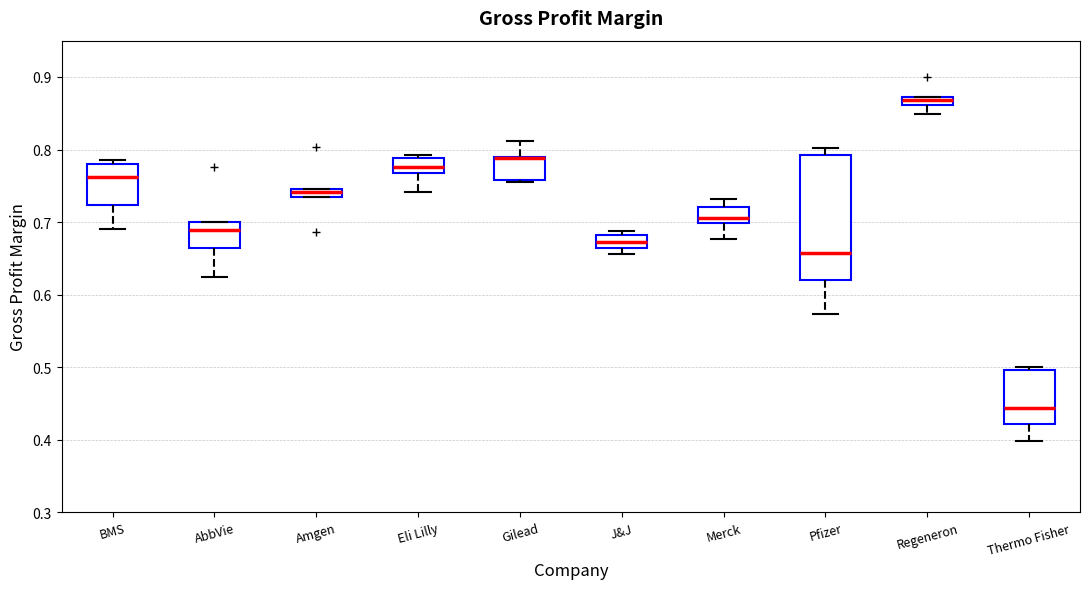

Which box is the tallest, from its lower edge to its upper edge?

Pfizer